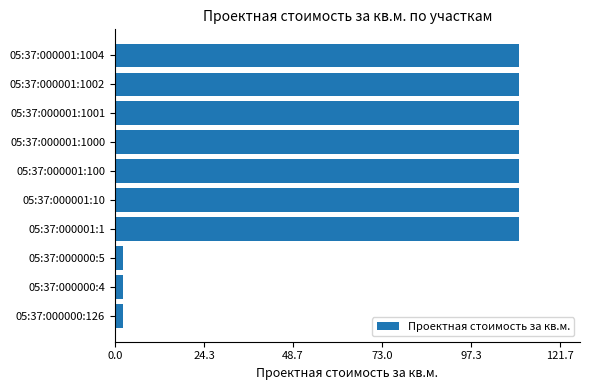

What is the sum of the values at 05:37:000001:1 and 05:37:000001:1002?

221.2